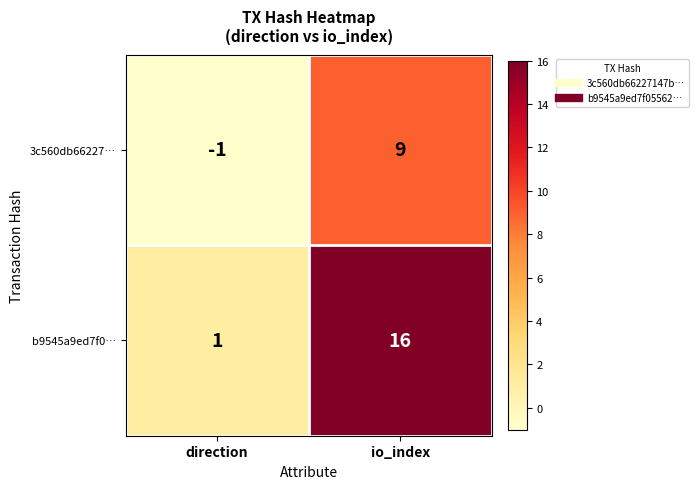

How many categories are shown in the chart?

2